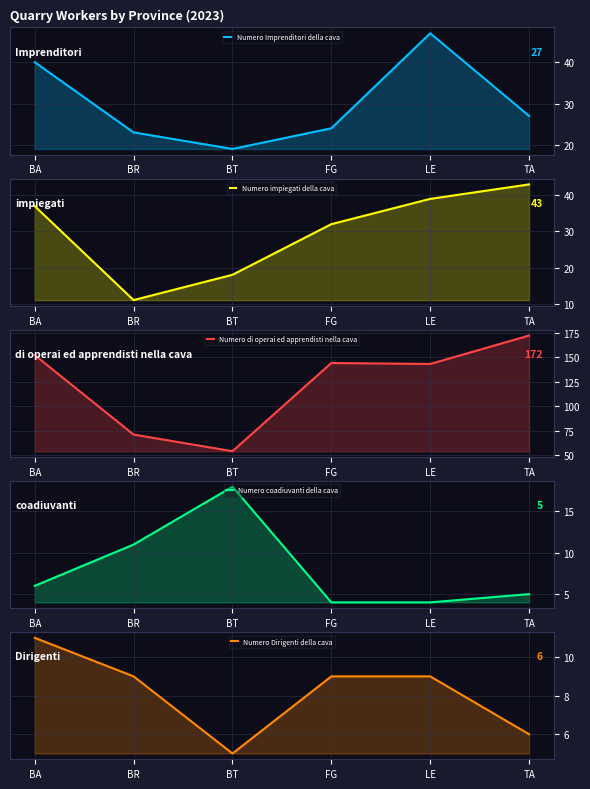

What is the difference between the Numero coadiuvanti della cava values at BT and TA?

13